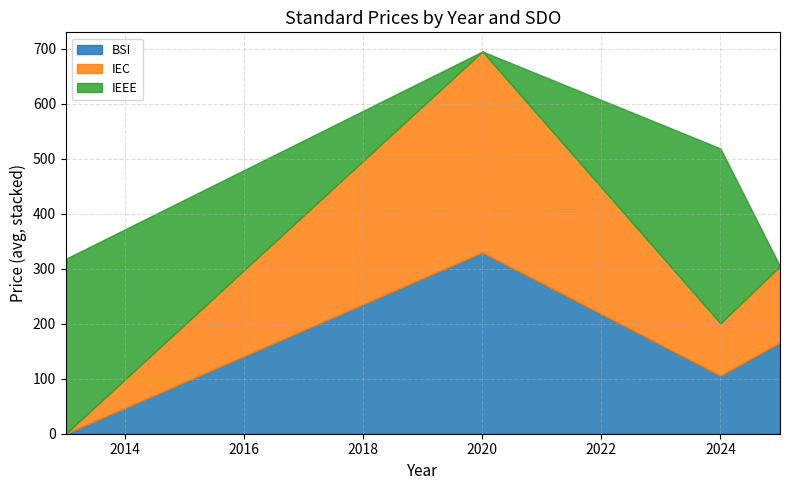

At which category is the sum across all series the highest?

2020